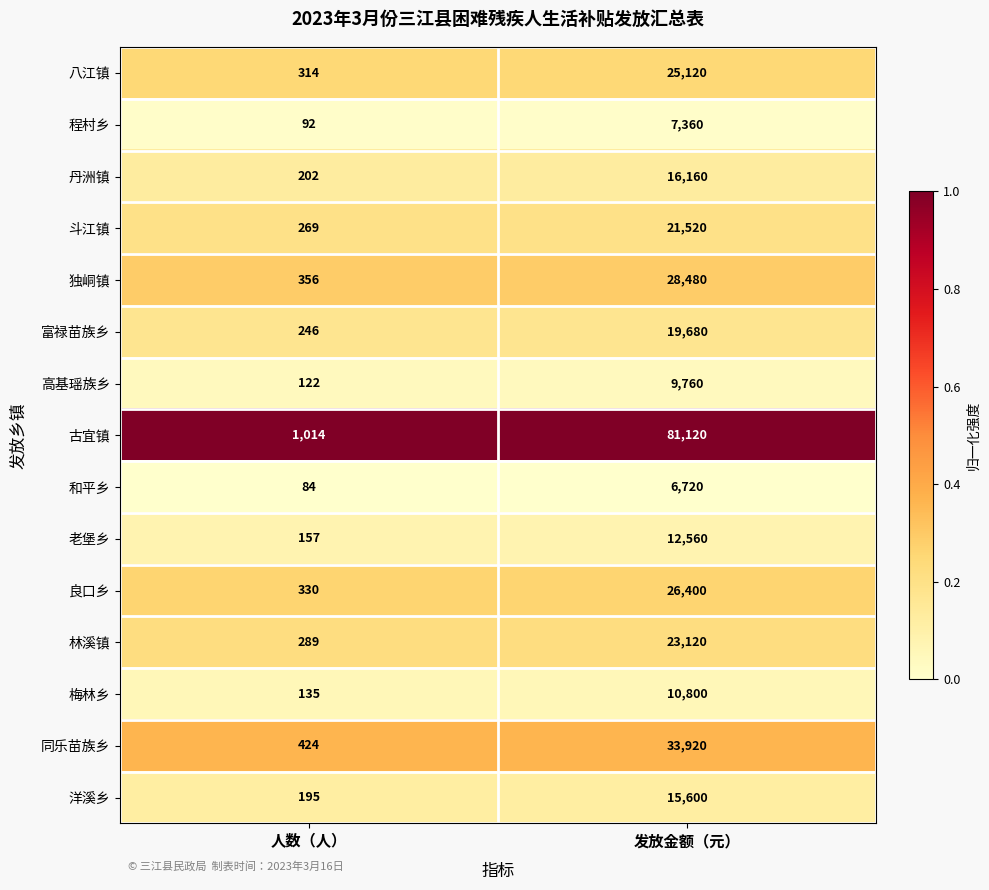

At which label does 同乐苗族乡 reach its minimum?

人数（人）